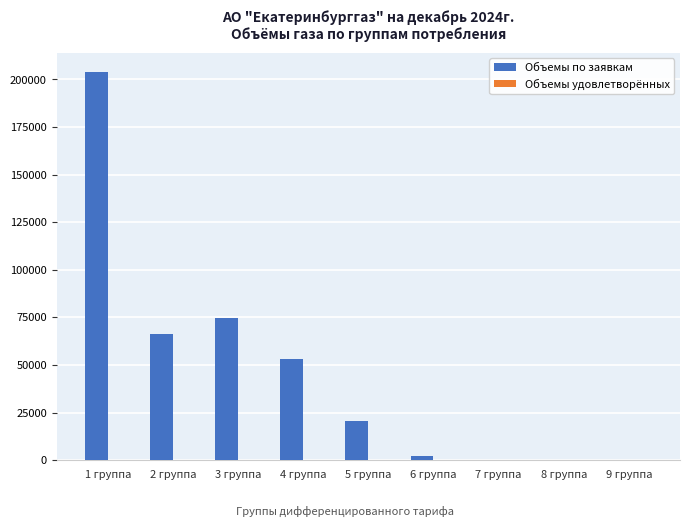

Is it true that the value at 5 группа is 8277.7?

False